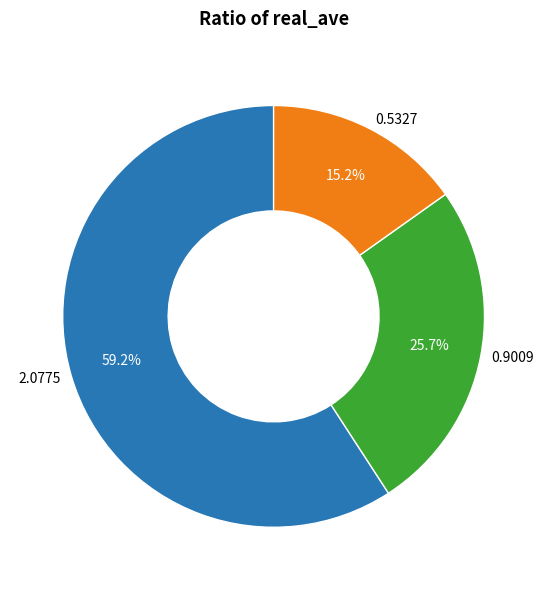

Rank the categories by value from highest to lowest.

2.0775, 0.9009, 0.5327